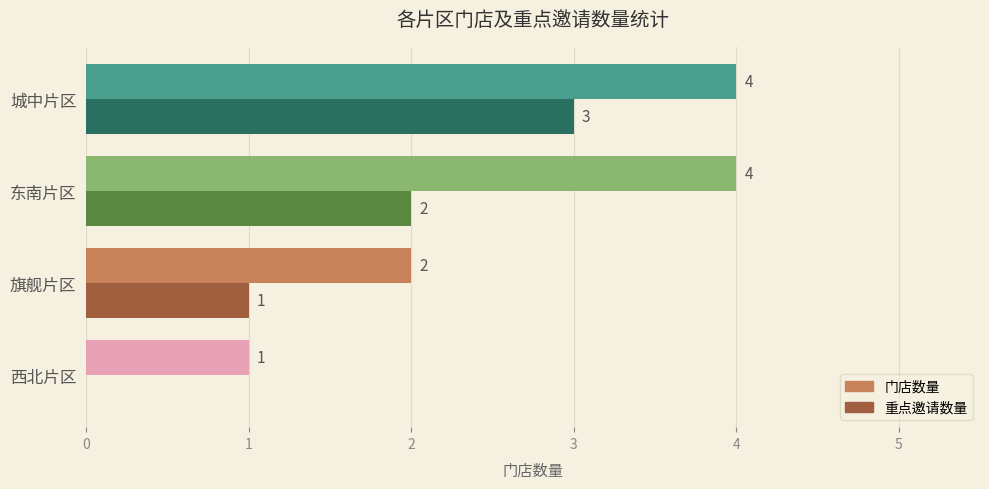

What is the total value across all series at 东南片区?

6